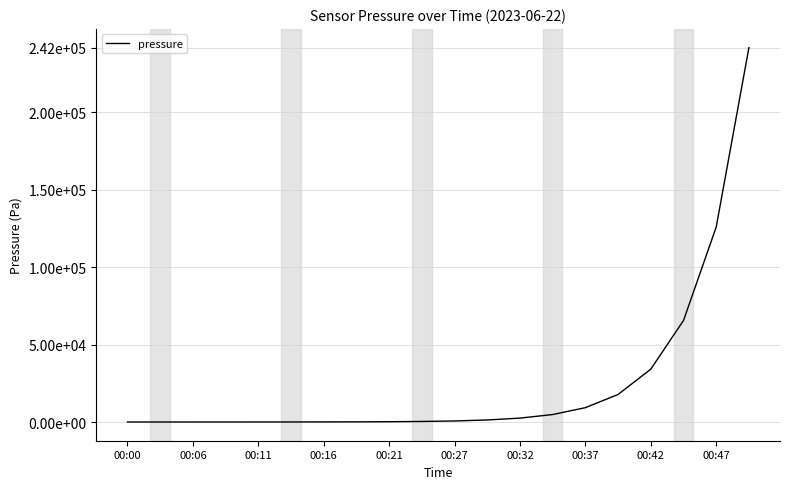

What is the difference between the maximum and minimum values?

241786.0